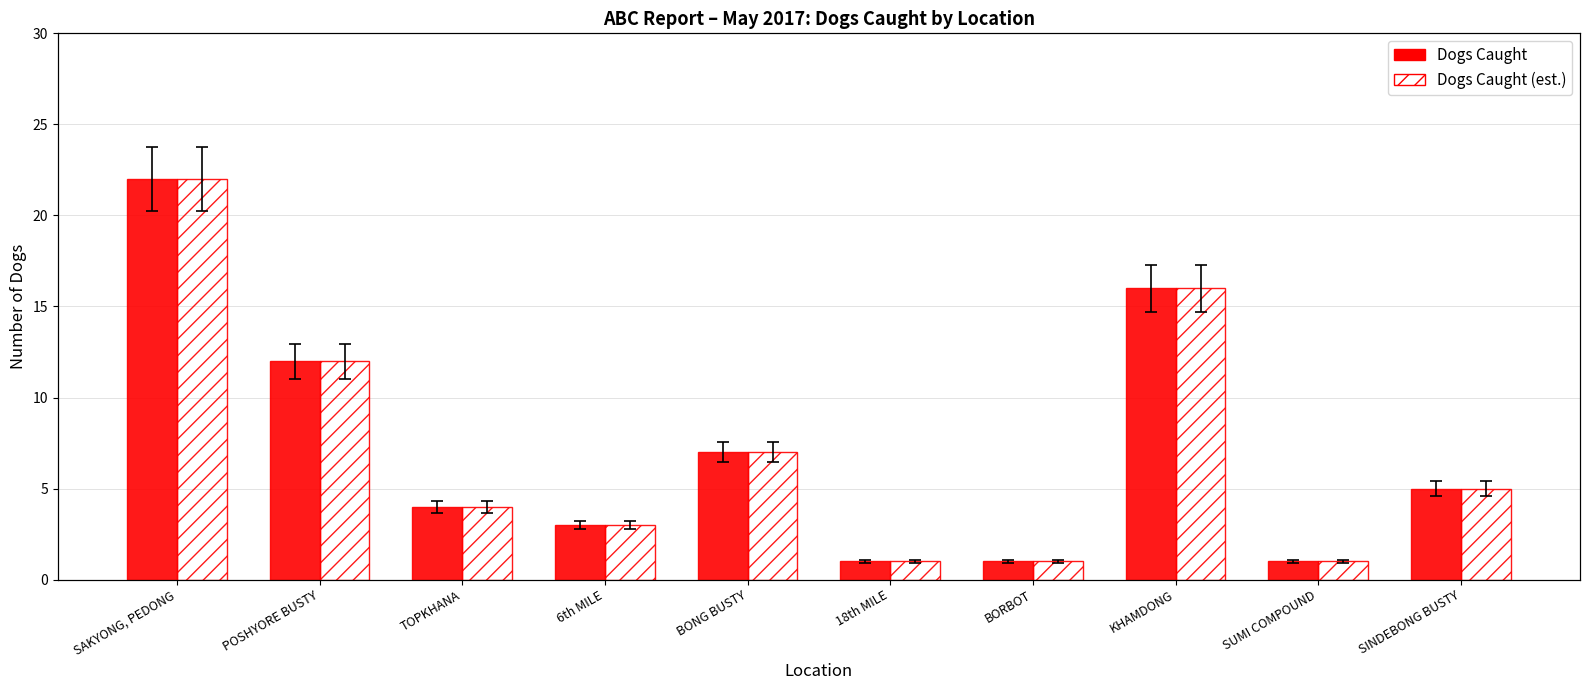

What is the sum of all Dogs Caught values?

72